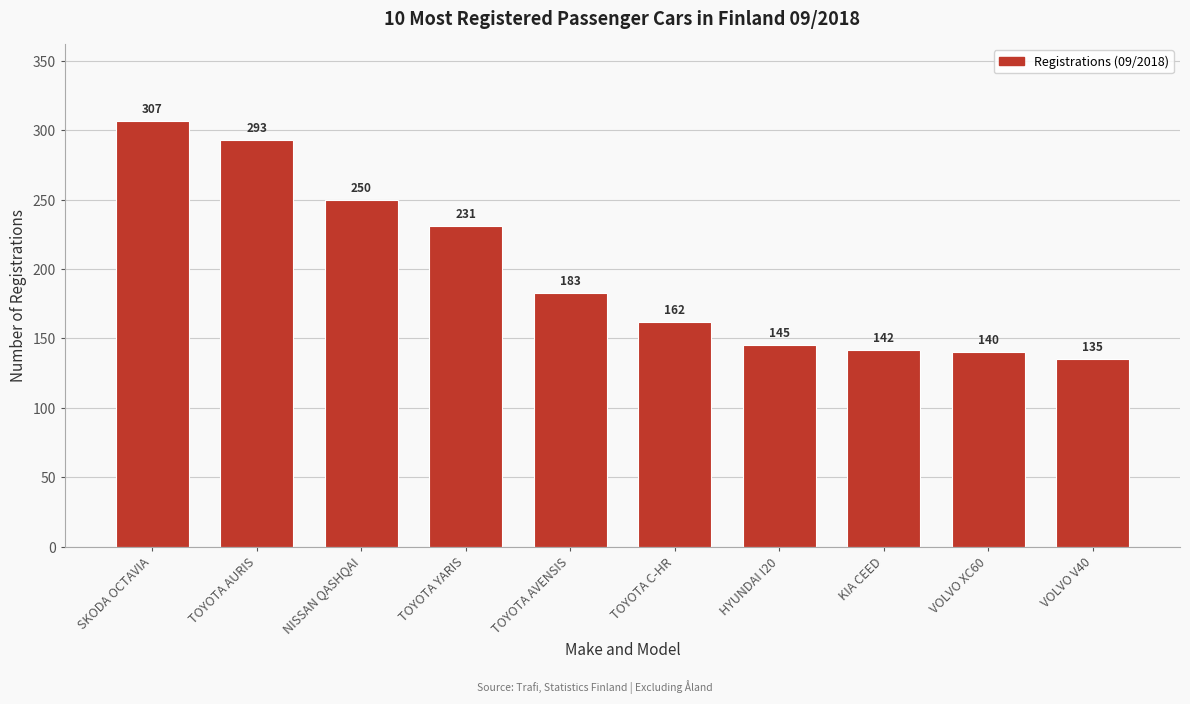

Reading left to right, list all the values displayed in this chart.

SKODA OCTAVIA=307	TOYOTA AURIS=293	NISSAN QASHQAI=250	TOYOTA YARIS=231	TOYOTA AVENSIS=183	TOYOTA C-HR=162	HYUNDAI I20=145	KIA CEED=142	VOLVO XC60=140	VOLVO V40=135